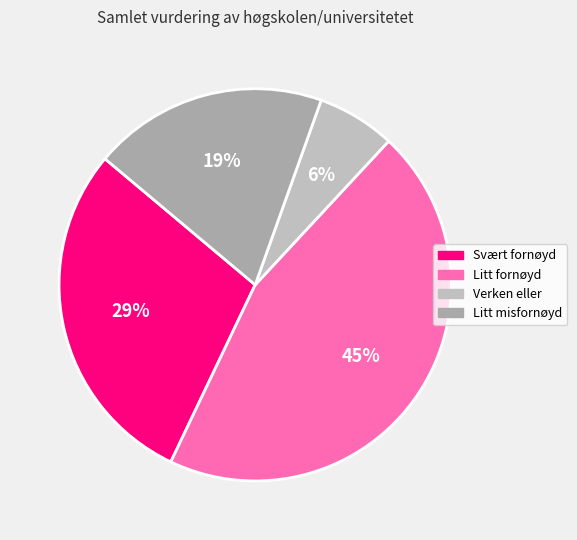

The Litt fornøyd slice represents 45% of the pie. True or false?

True